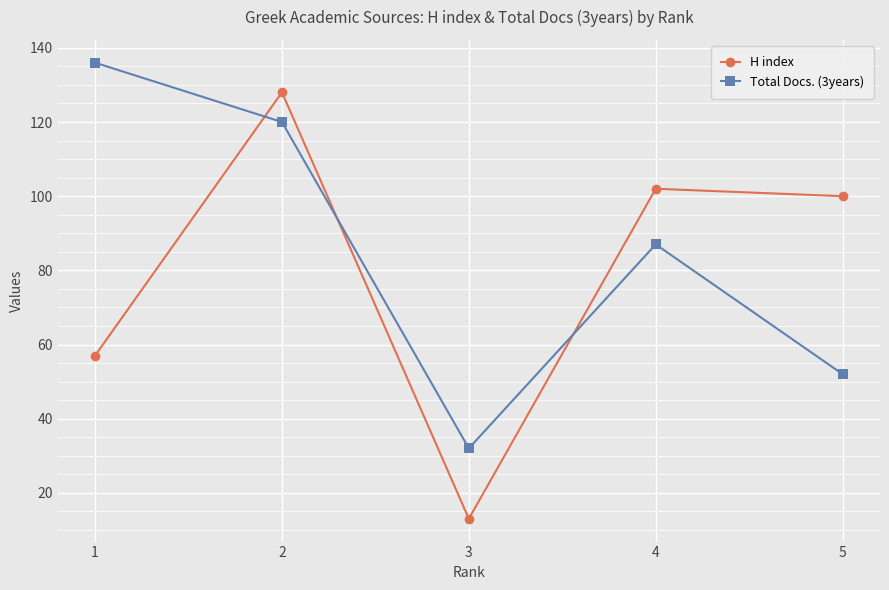

What is the difference between the maximum and minimum values in the H index series?

115